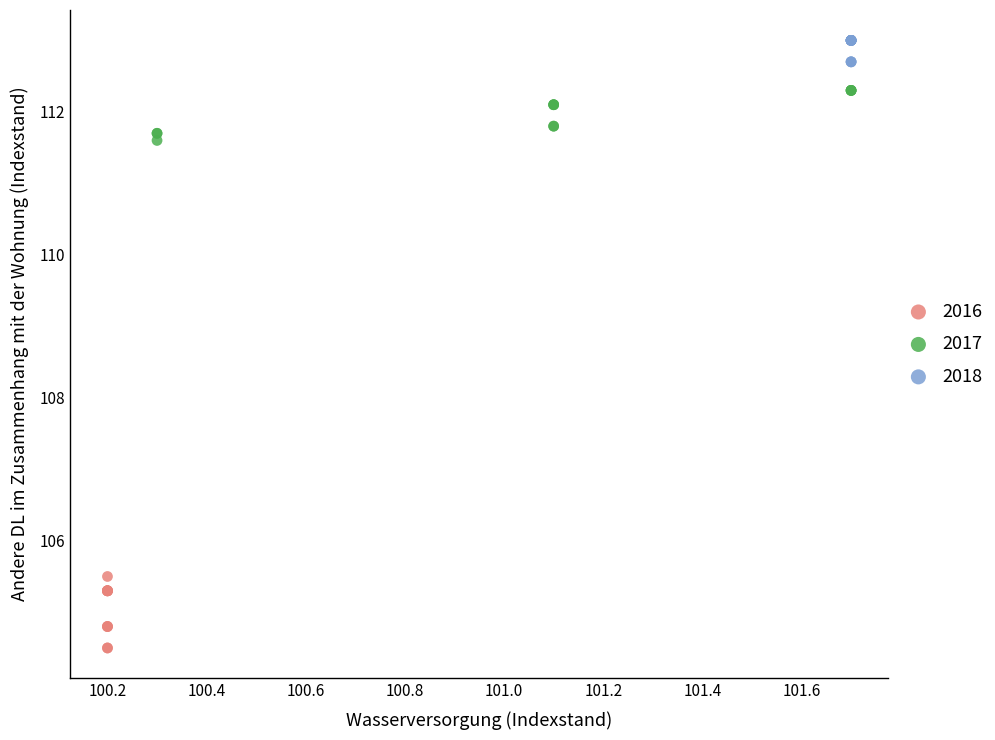

Which series contains the highest Y value?

2018